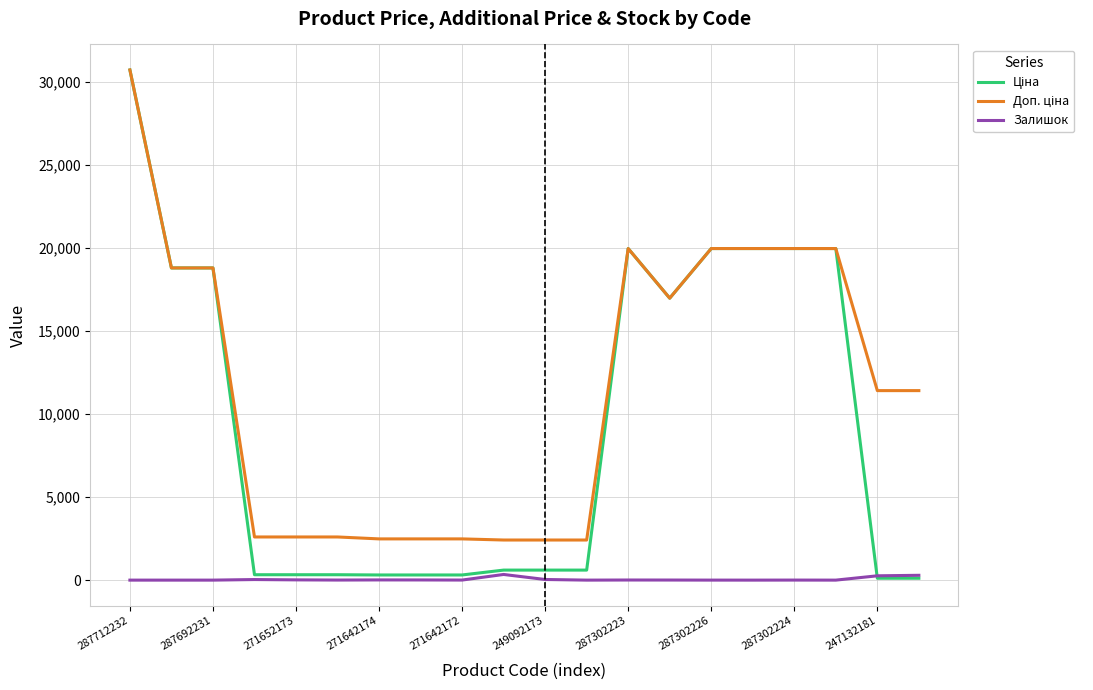

Does the chart display data point markers on the line(s)?

No